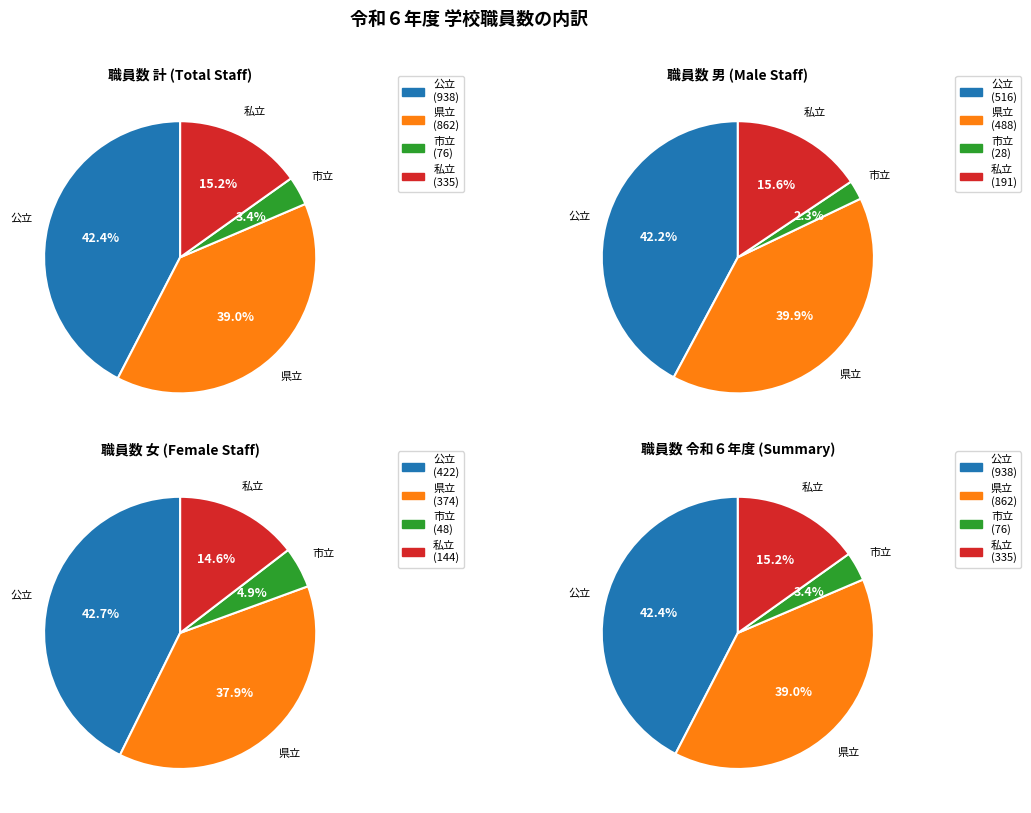

True or false: 計 accounts for 60% of the total.

False